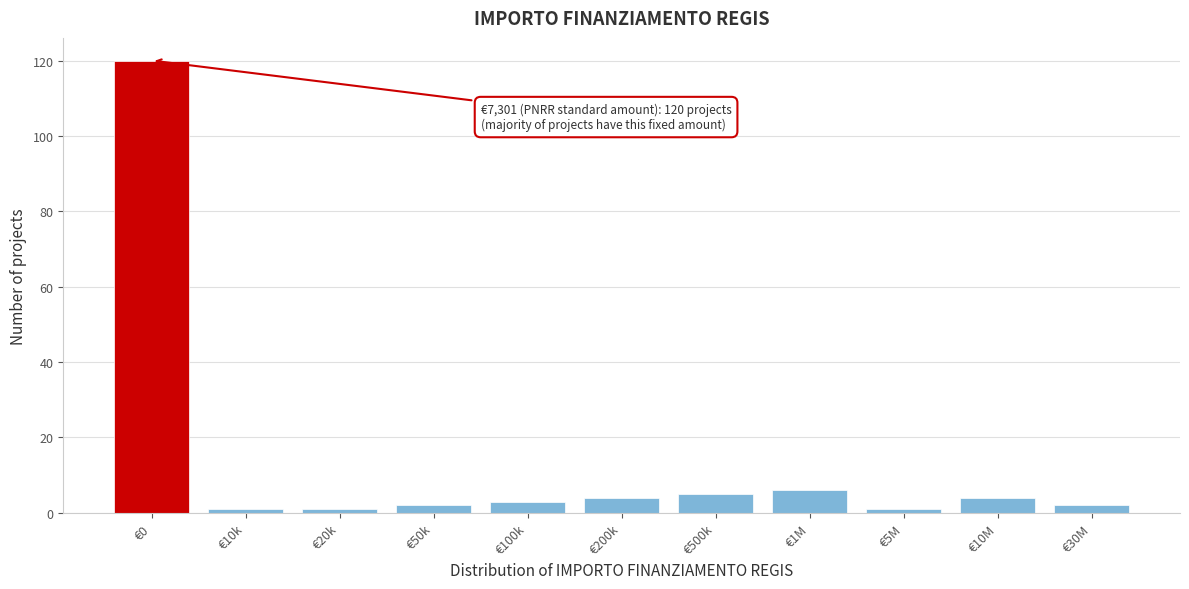

Reading right to left, transcribe all the data shown in this chart.

2	4	1	6	5	4	3	2	1	1	120